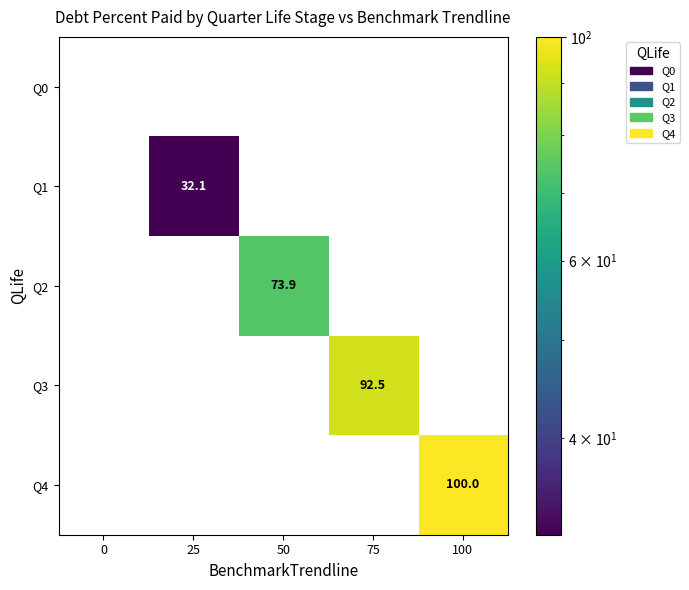

What is the greatest value displayed?

100.0